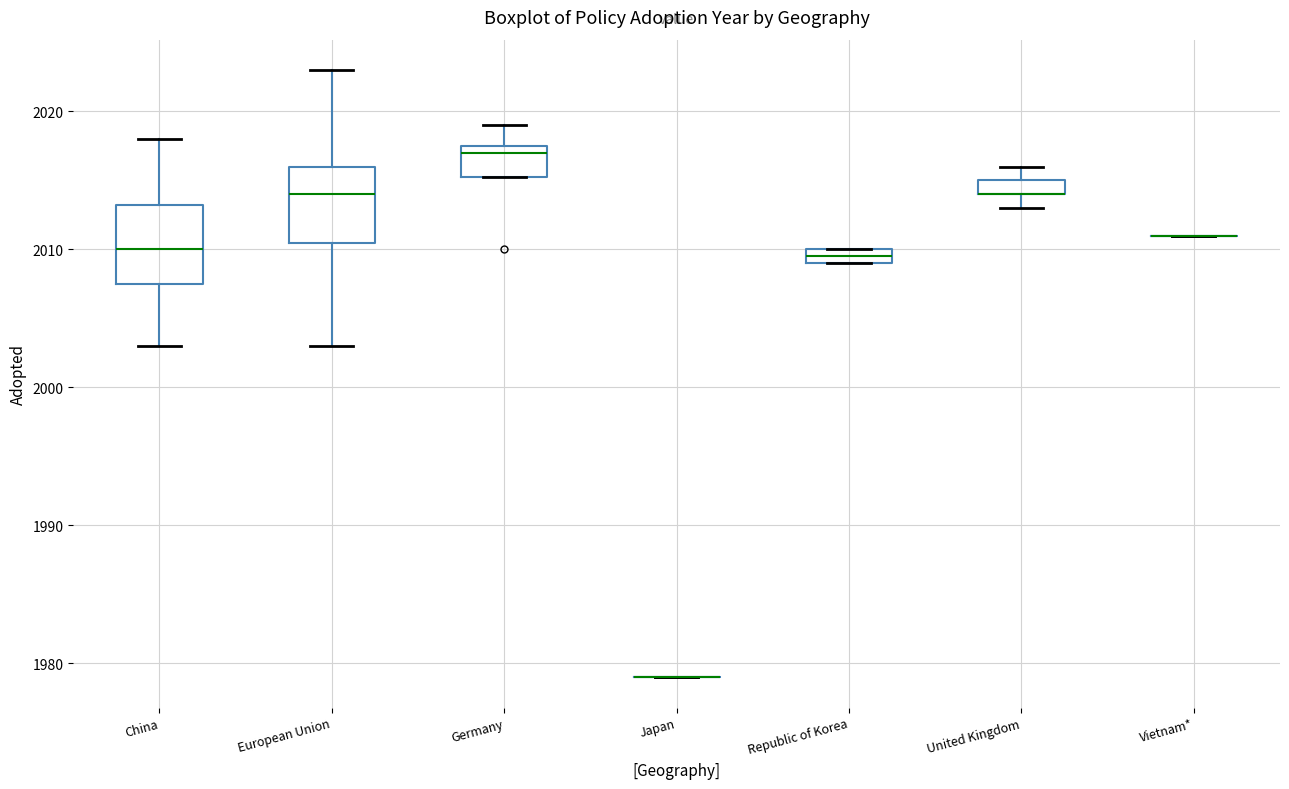

Where is the lower edge of the box for European Union on the y-axis? The values are not printed on the chart, so give them approximately, as read against the axis.

2011